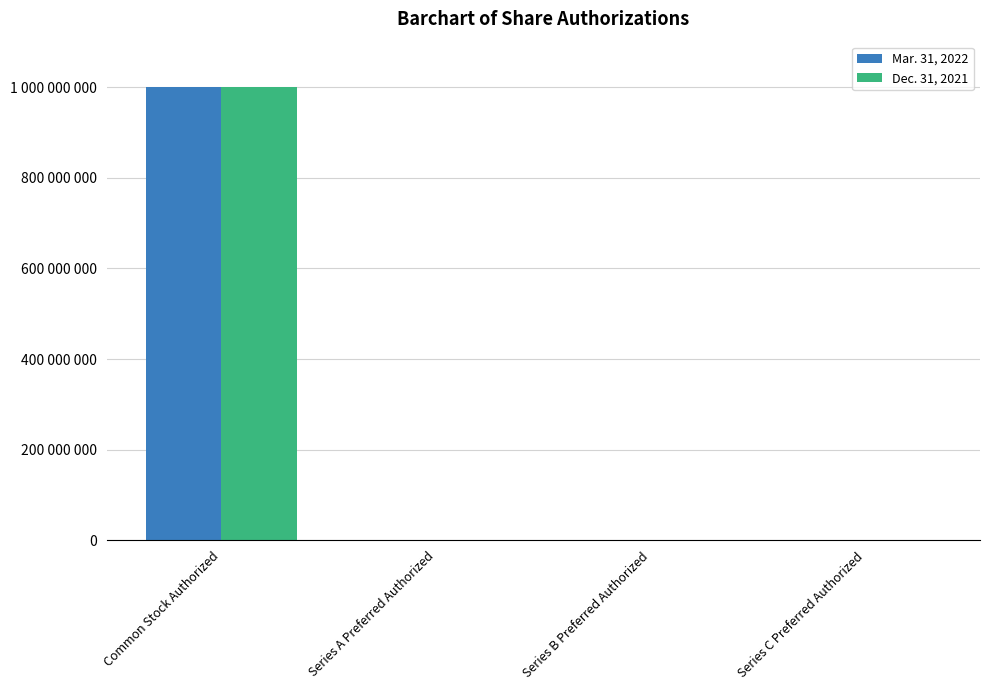

What are all the series names shown in the legend?

Mar. 31, 2022, Dec. 31, 2021